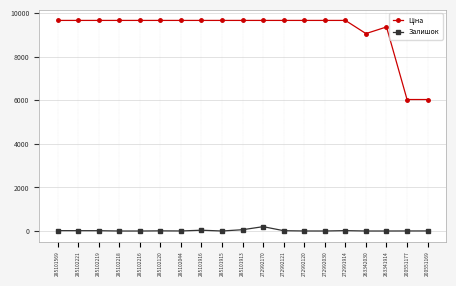

True or false: Залишок has a value of 3.0 at 200551169.

True